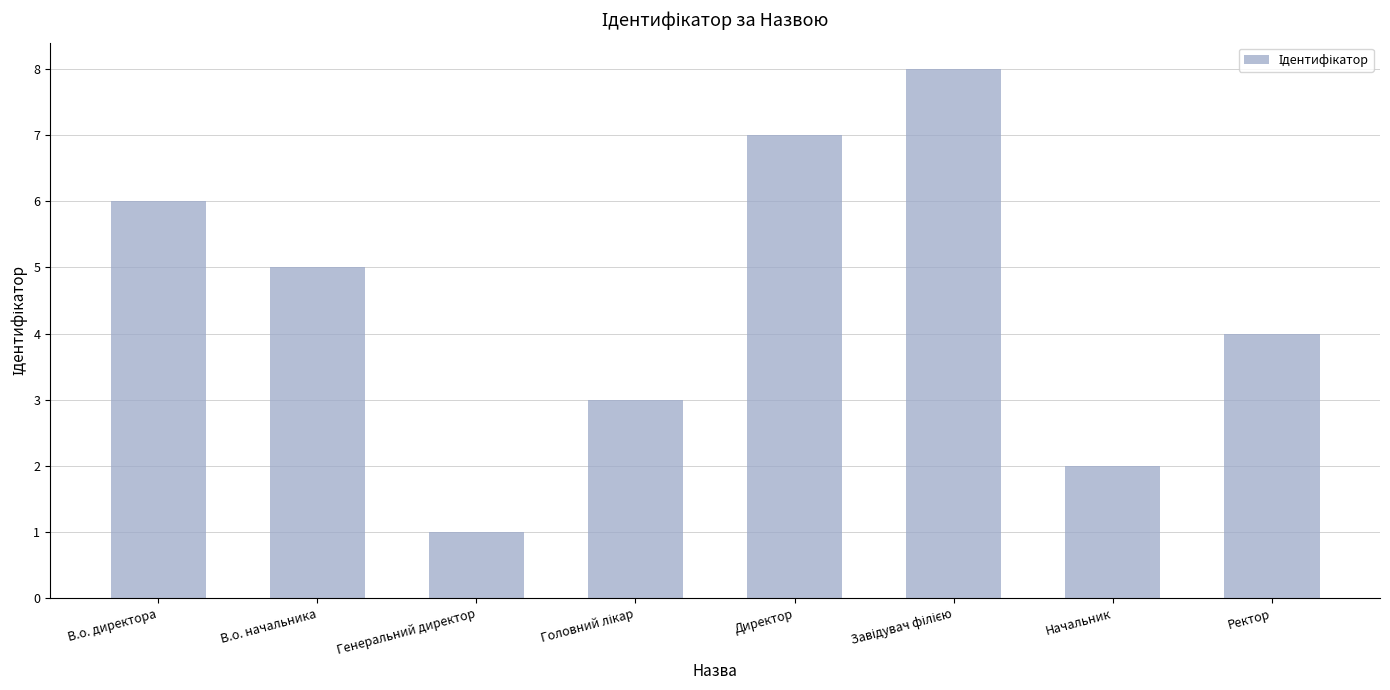

What is the value of the 3rd bar from the left?

1